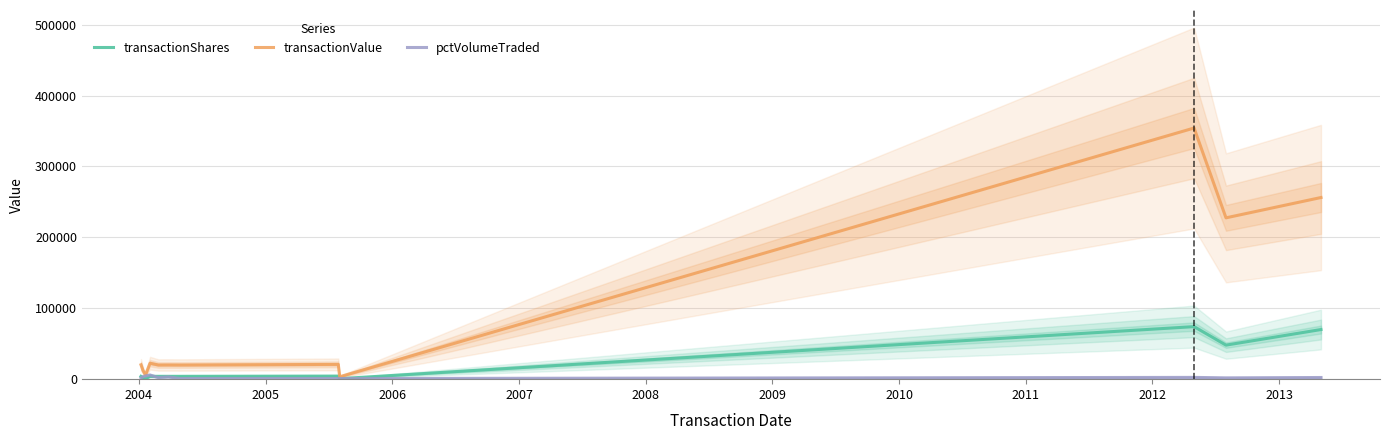

The transactionValue series shows 360551 at 2013. True or false?

False